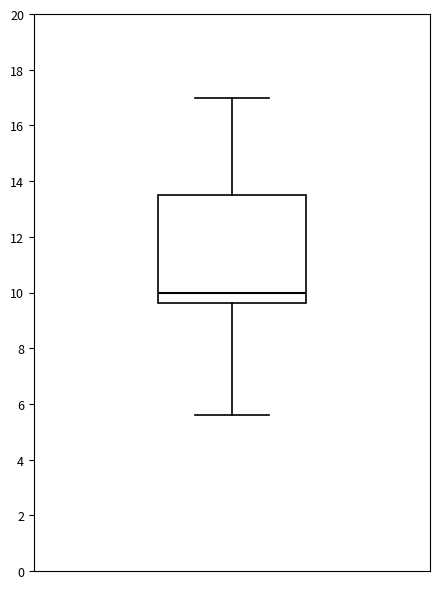

Transcribe this box plot: give where the median line is, the range the box spans, and where the two whiskers end, as read against the y-axis. The values are not printed on the chart, so give them approximately, as read against the axis.

median 10.0, box 9.6 to 13.6, whiskers 5.6 to 17.0